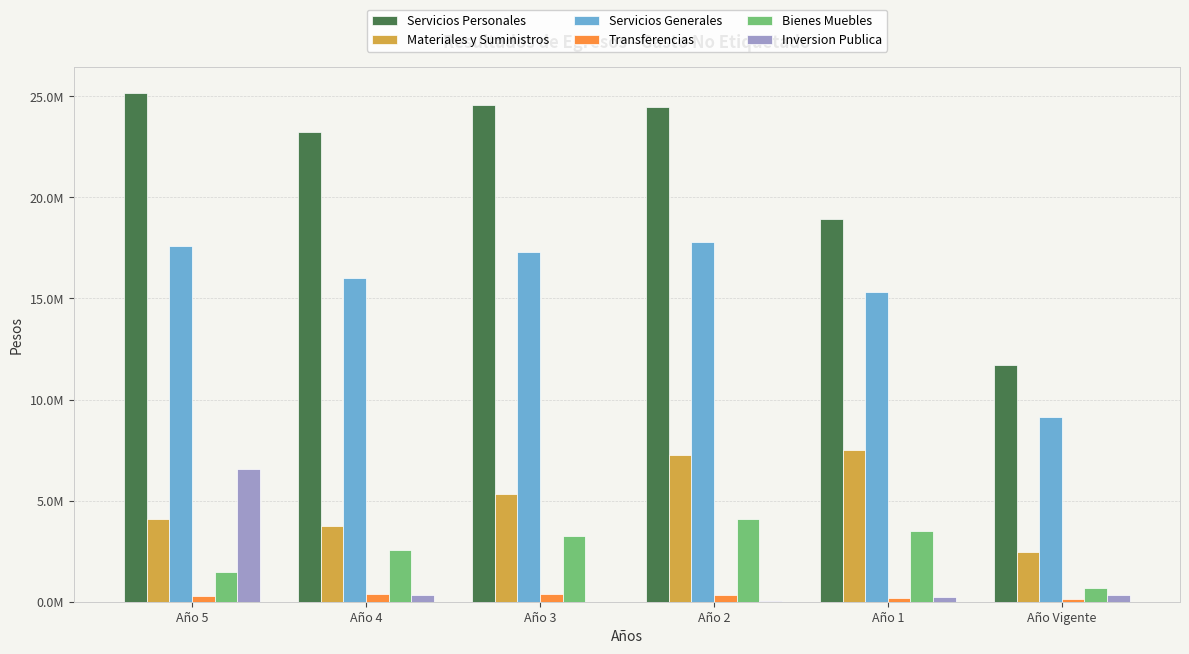

Are the bars grouped side by side (vs. stacked)?

Yes